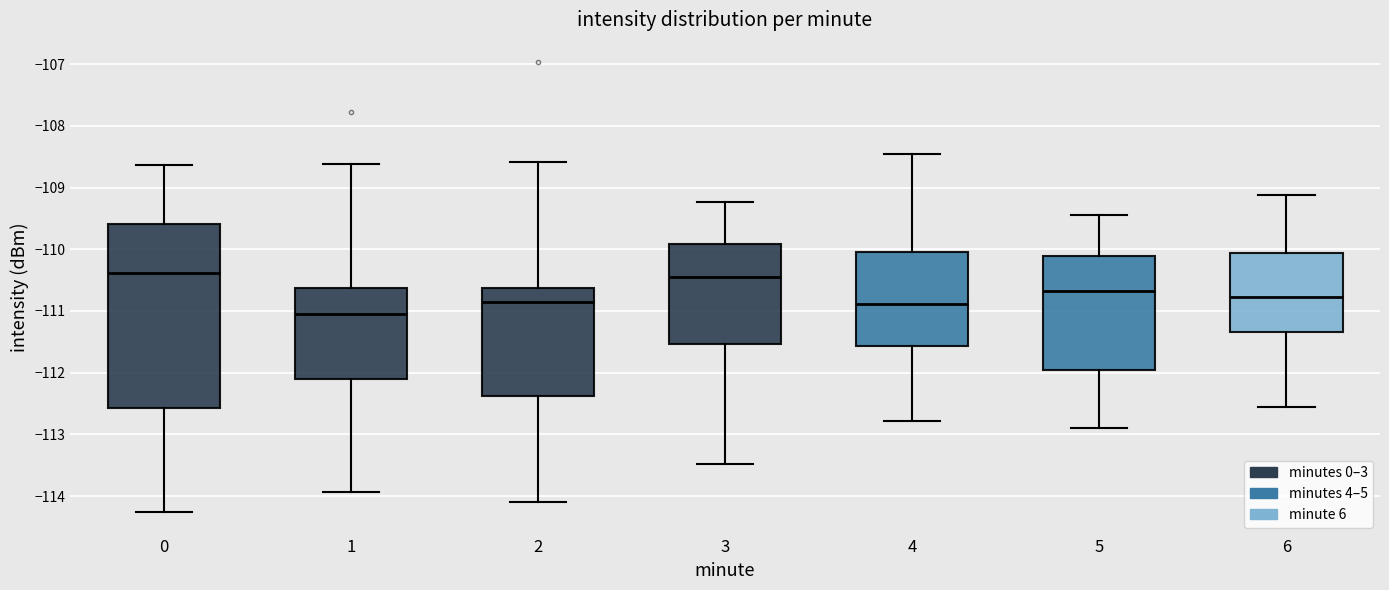

Reading left to right, read every box against the y-axis: the position of its median line, the range the box covers, and the ends of its whiskers. The values are not printed on the chart, so give them approximately, as read against the axis.

0: median -110.4, box -112.6 to -109.6, whiskers -114.3 to -108.6
1: median -111.0, box -112.1 to -110.6, whiskers -113.9 to -108.6
2: median -110.8, box -112.4 to -110.6, whiskers -114.1 to -108.6
3: median -110.4, box -111.5 to -109.9, whiskers -113.5 to -109.2
4: median -110.9, box -111.6 to -110.0, whiskers -112.8 to -108.4
5: median -110.7, box -111.9 to -110.1, whiskers -112.9 to -109.4
6: median -110.8, box -111.3 to -110.1, whiskers -112.6 to -109.1